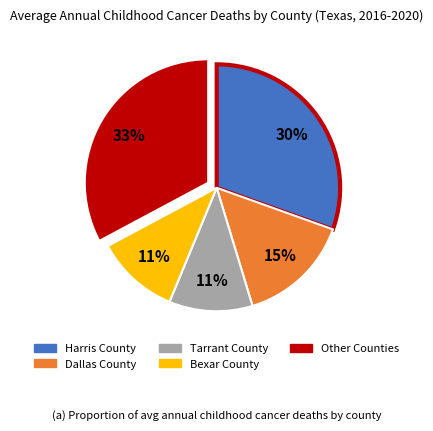

To the nearest percent, what is the average slice percentage?

20%